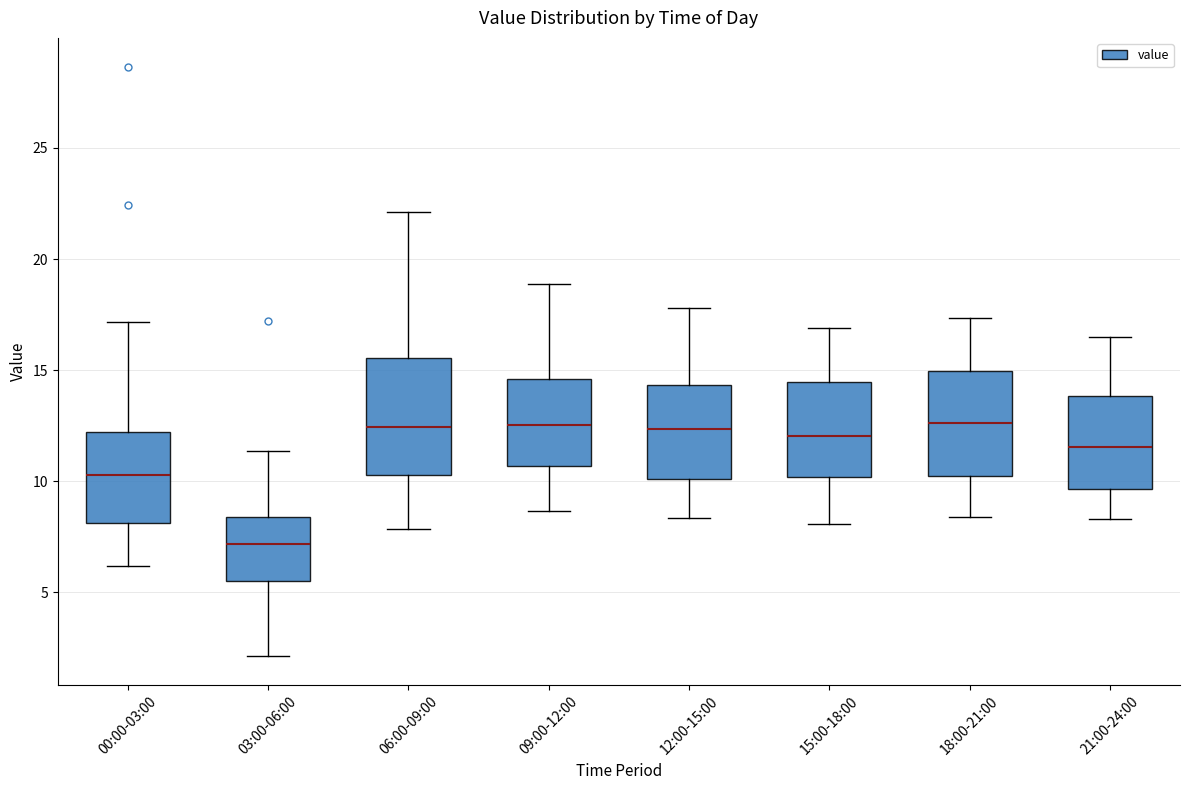

Reading left to right, read every box against the y-axis: the position of its median line, the range the box covers, and the ends of its whiskers. The values are not printed on the chart, so give them approximately, as read against the axis.

00:00-03:00: median 10.5, box 8.0 to 12.0, whiskers 6.0 to 17.0
03:00-06:00: median 7.0, box 5.5 to 8.5, whiskers 2.0 to 11.5
06:00-09:00: median 12.5, box 10.5 to 15.5, whiskers 8.0 to 22.0
09:00-12:00: median 12.5, box 10.5 to 14.5, whiskers 8.5 to 19.0
12:00-15:00: median 12.5, box 10.0 to 14.5, whiskers 8.5 to 18.0
15:00-18:00: median 12.0, box 10.0 to 14.5, whiskers 8.0 to 17.0
18:00-21:00: median 12.5, box 10.0 to 15.0, whiskers 8.5 to 17.5
21:00-24:00: median 11.5, box 9.5 to 14.0, whiskers 8.5 to 16.5